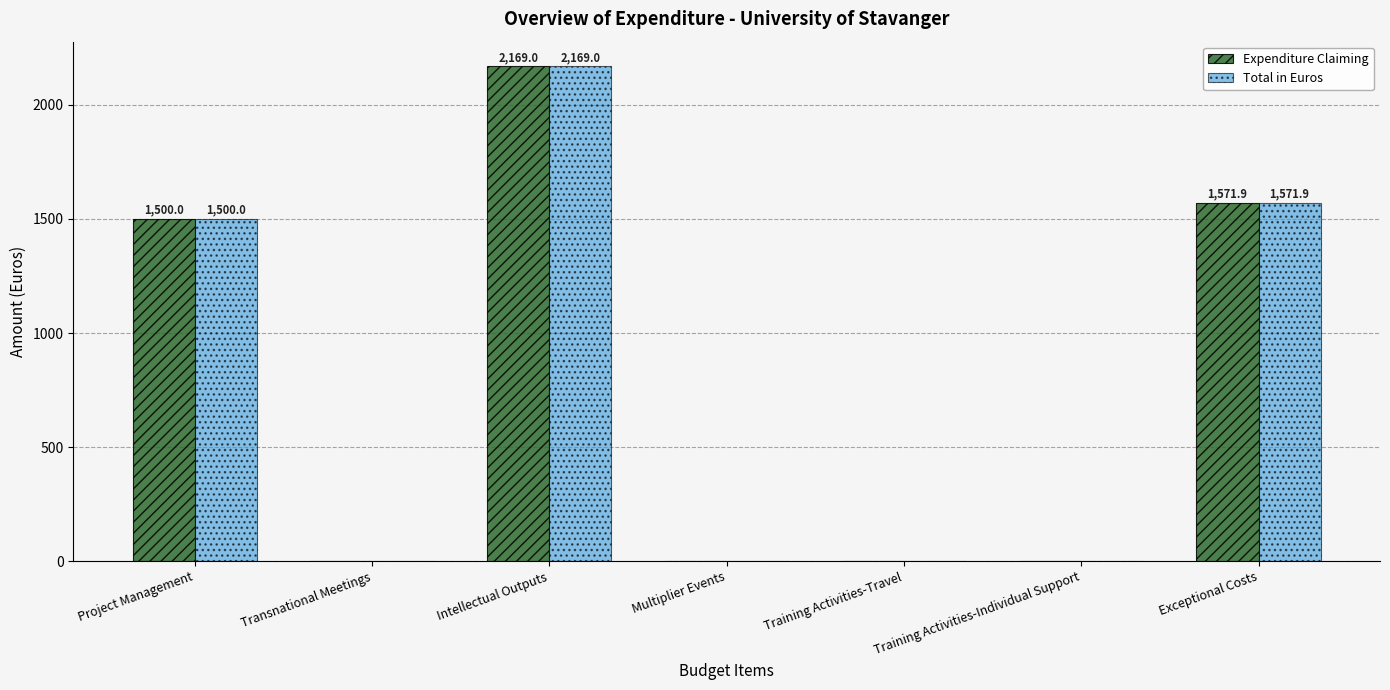

Reading left to right, what are all the values shown in this chart?

Expenditure Claiming: Project Management=1500.0	Transnational Meetings=0.0	Intellectual Outputs=2169.0	Multiplier Events=0.0	Training Activities-Travel=0.0	Training Activities-Individual Support=0.0	Exceptional Costs=1571.9
Total in Euros: Project Management=1500.0	Transnational Meetings=0.0	Intellectual Outputs=2169.0	Multiplier Events=0.0	Training Activities-Travel=0.0	Training Activities-Individual Support=0.0	Exceptional Costs=1571.9